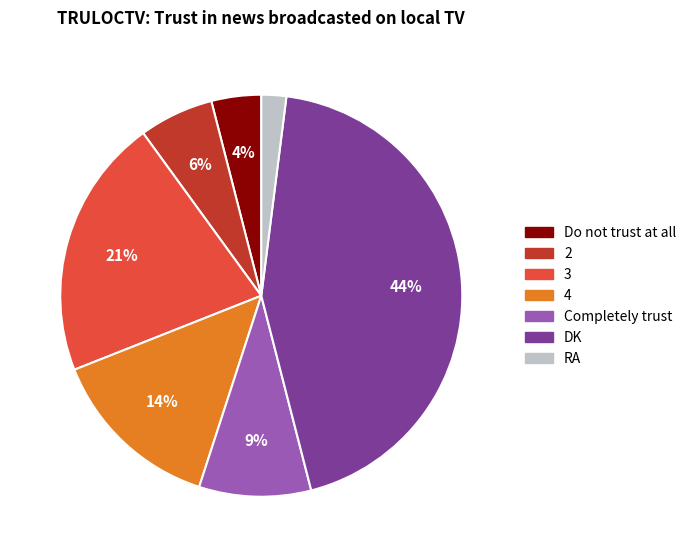

To the nearest percent, what portion does DK represent?

44%